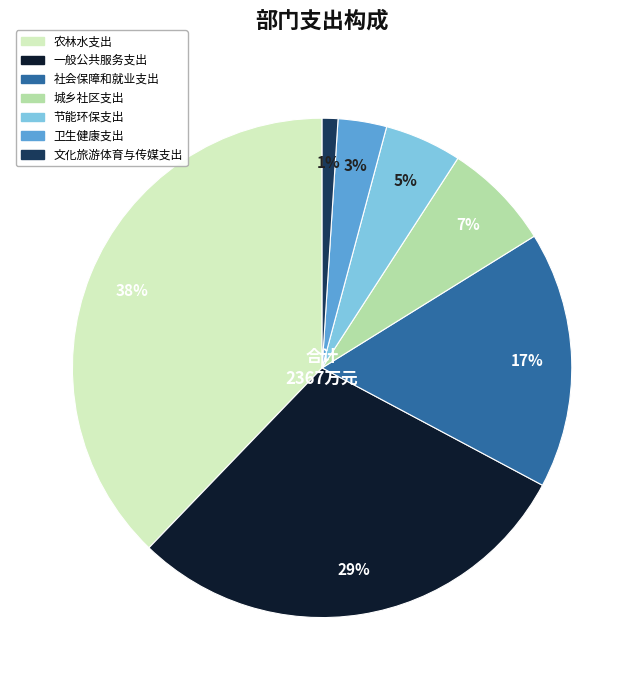

To the nearest percent, what is the difference between the 文化旅游体育与传媒支出 and 节能环保支出 slice percentages?

4%